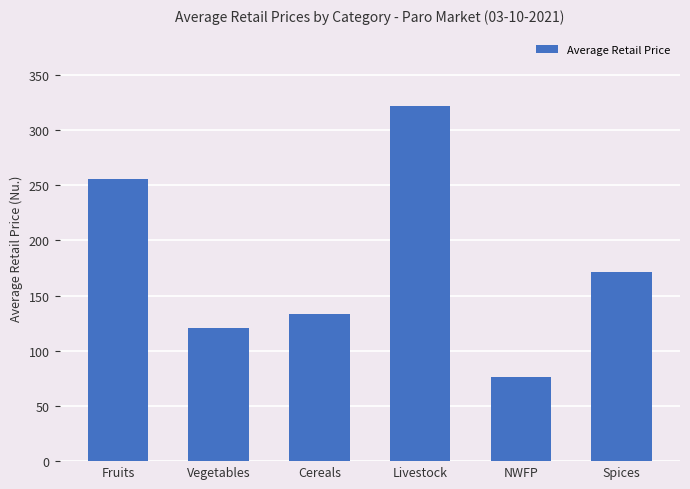

Which label corresponds to the largest value in the chart?

Livestock